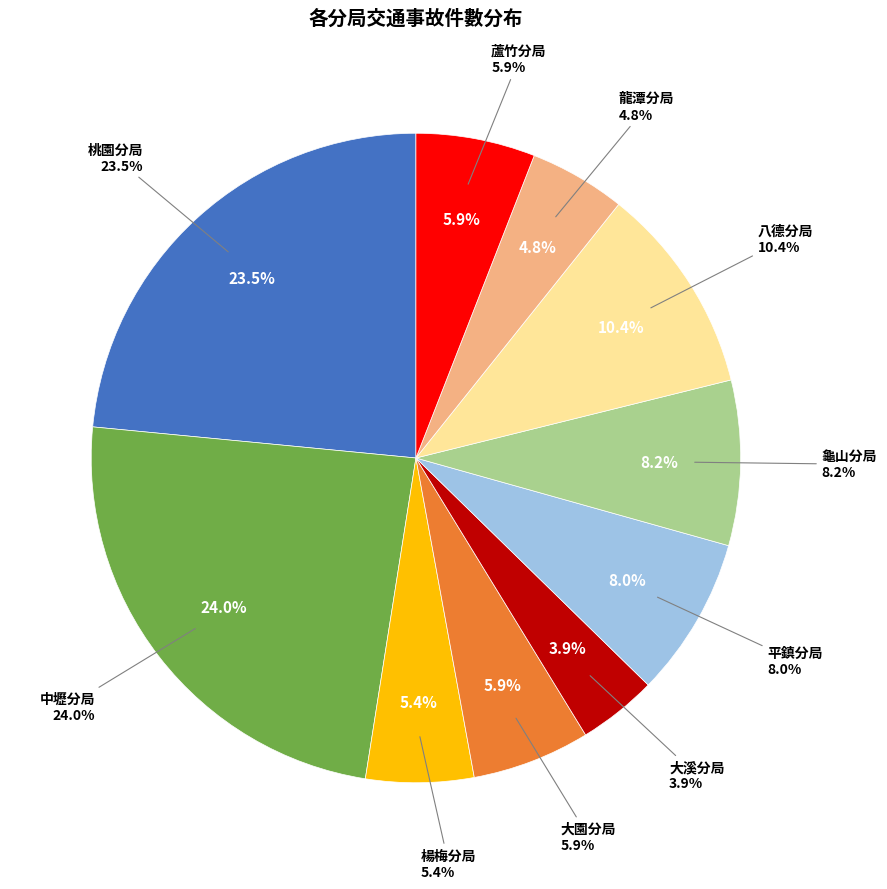

Which slice is the smallest?

大溪分局